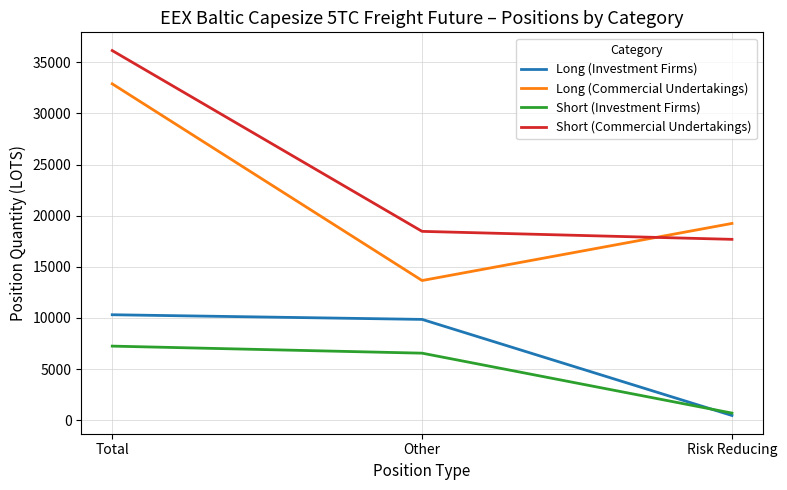

Which category has the lowest value in the Short (Commercial Undertakings) series?

Risk Reducing